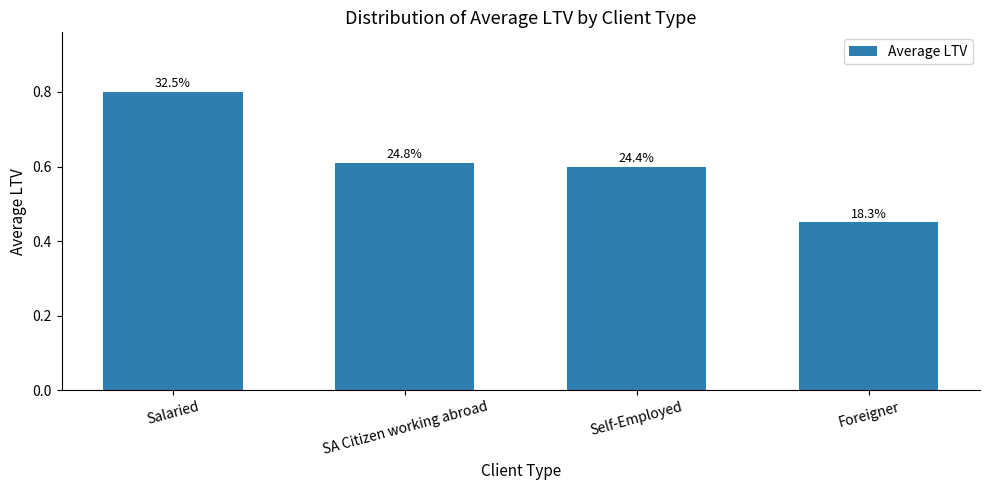

What is the label of the 2nd bar from the right?

Self-Employed